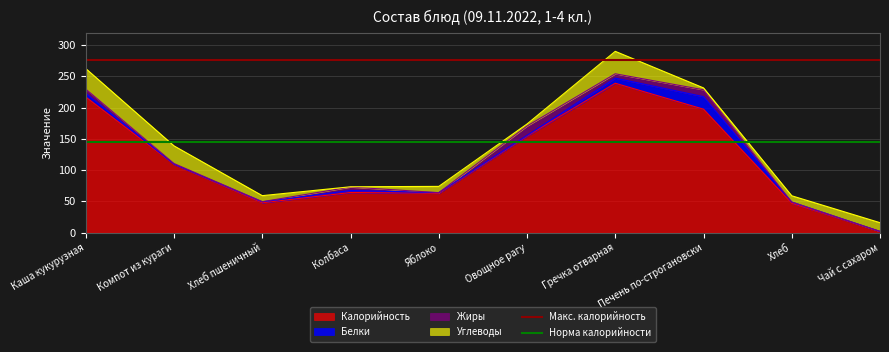

True or false: Норма калорийности has a value of 194.3 at Компот из кураги.

False